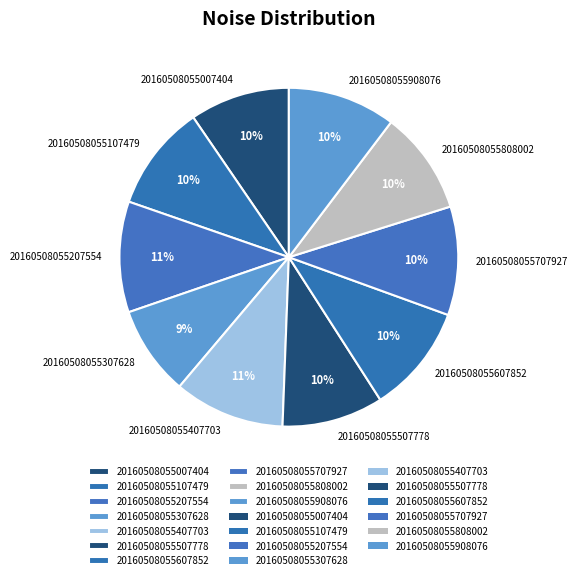

What is the smallest slice in the pie chart?

20160508055307628